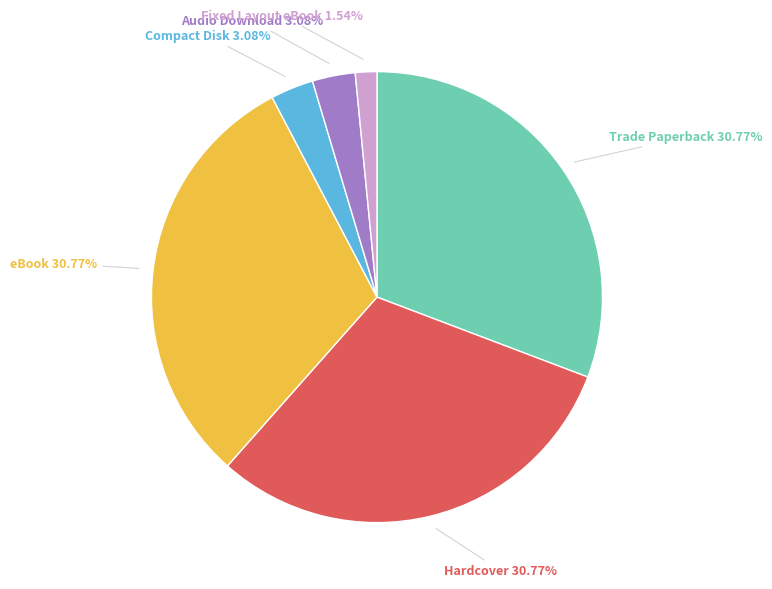

To the nearest percent, what portion does Compact Disk represent?

3%